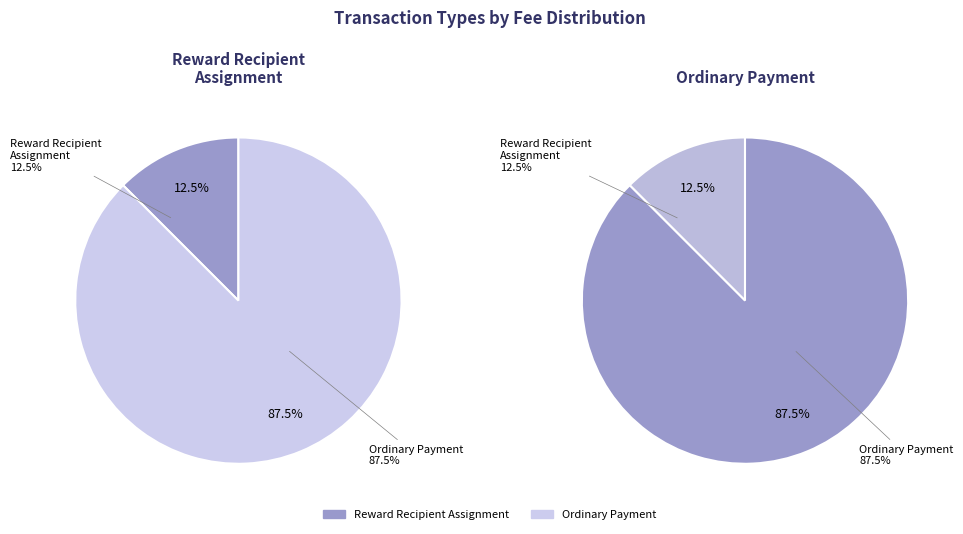

How many slices are in this pie chart?

2